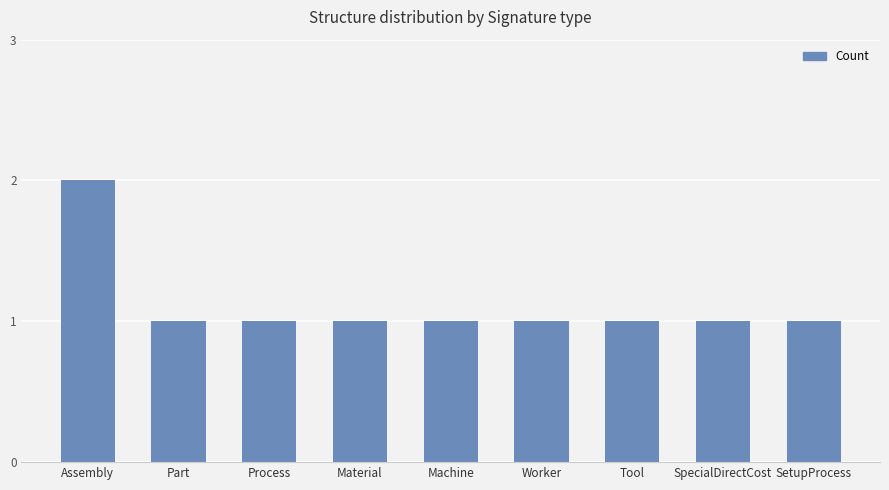

What is the greatest value displayed?

2